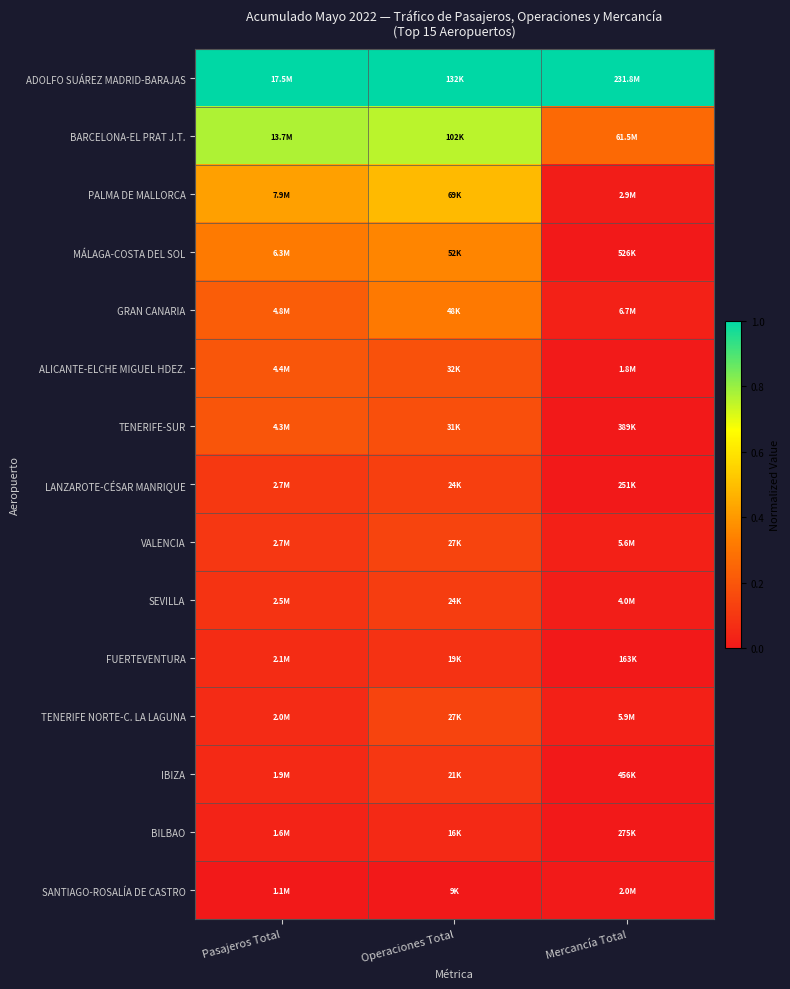

What is the spread (max minus min) of values at Operaciones Total?

1.0